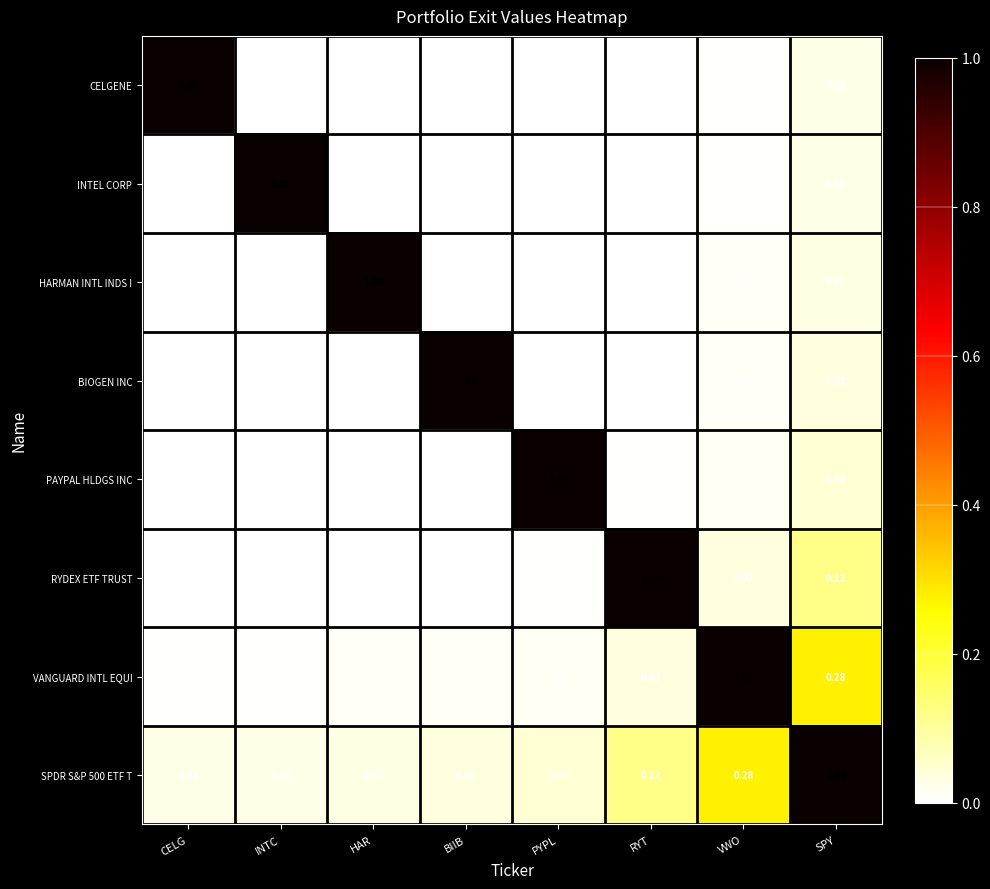

Which category has the highest value in the RYDEX ETF TRUST series?

RYT